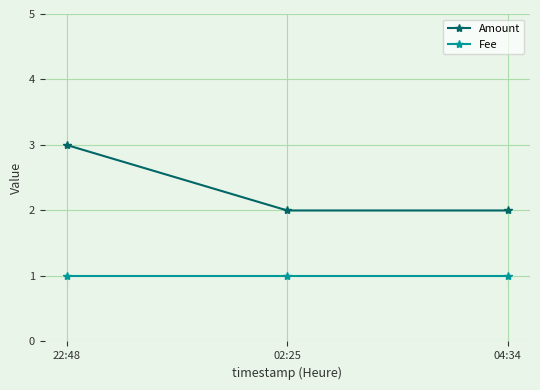

The Amount series shows 2 at 02:25. True or false?

True